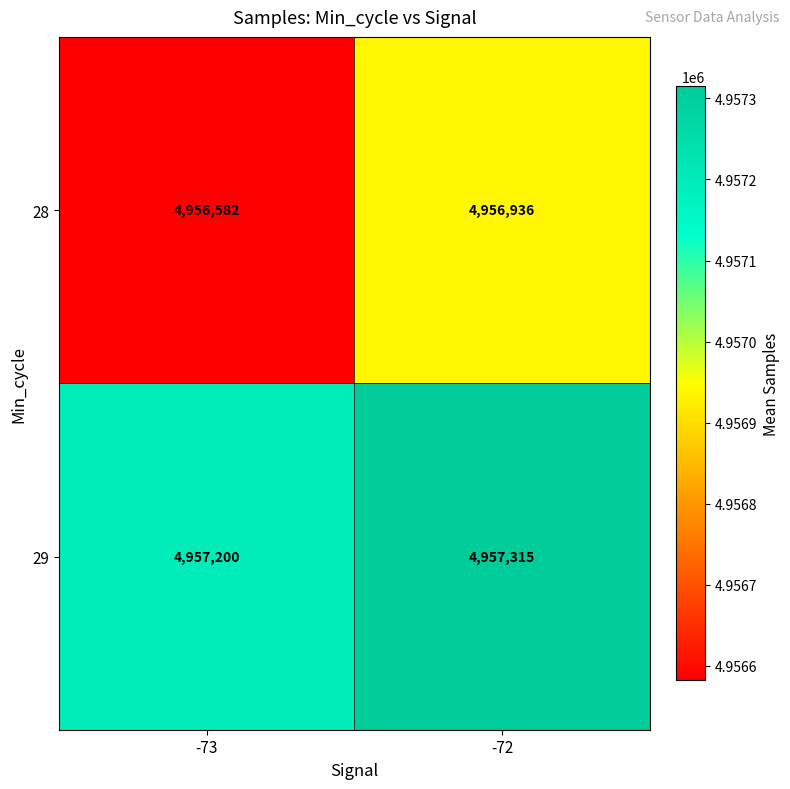

Count the number of categories in the chart.

2